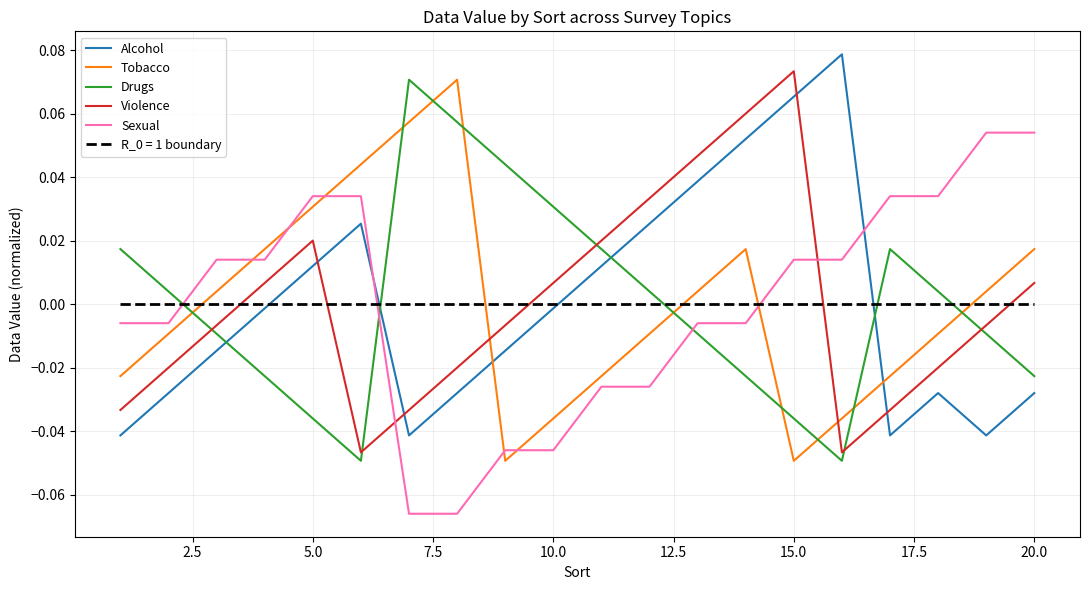

True or false: R_0 = 1 boundary and Drugs intersect in this chart.

True